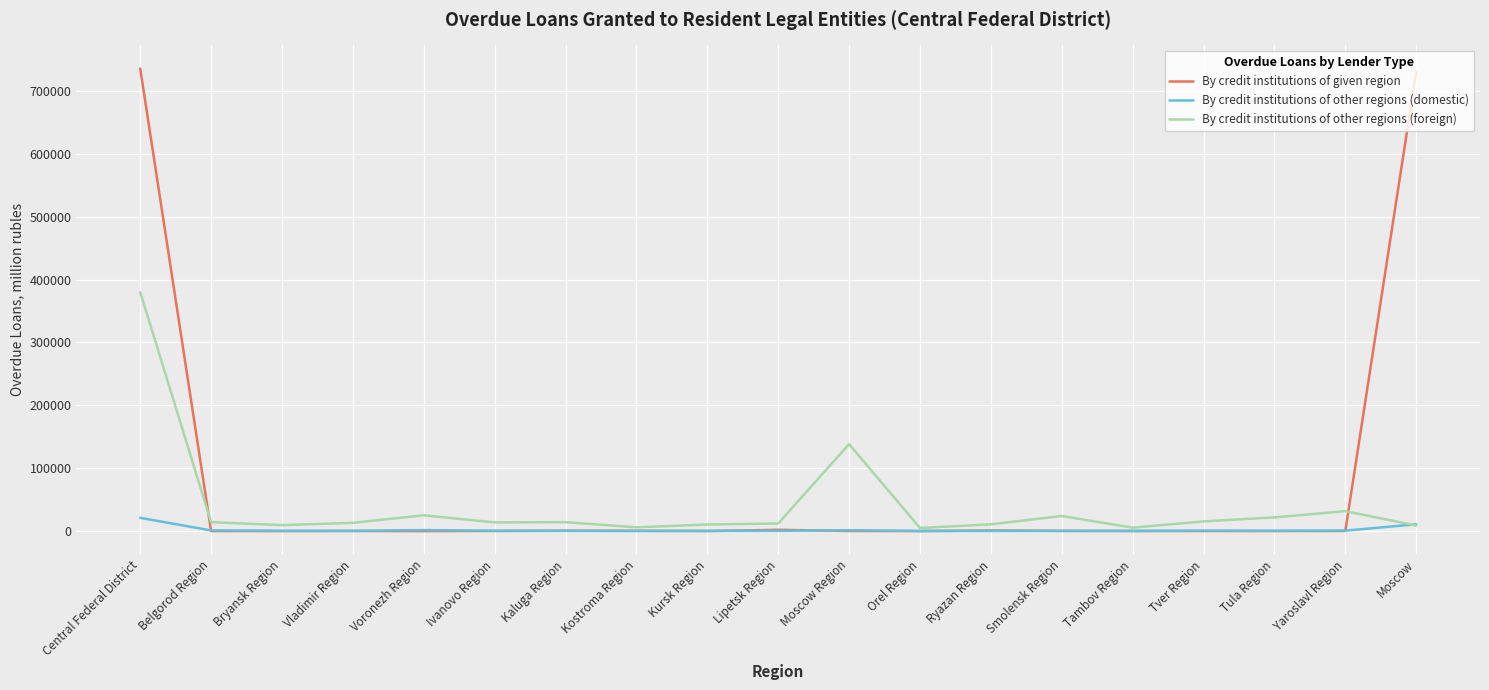

What is the difference between the highest and lowest values at Tula Region?

21780